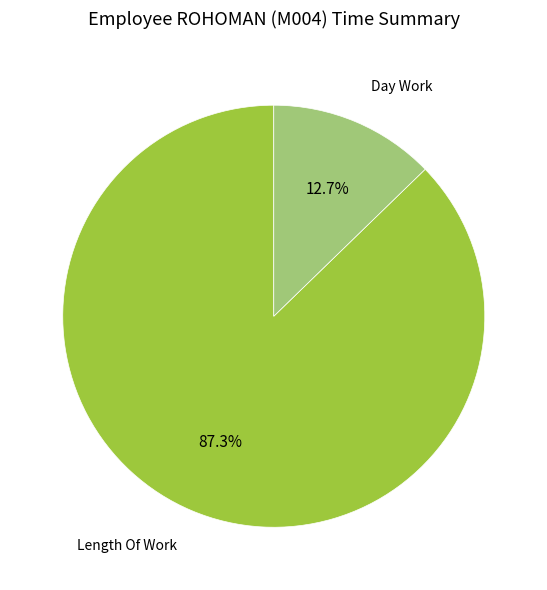

Rank the categories by value from highest to lowest.

Length Of Work, Day Work